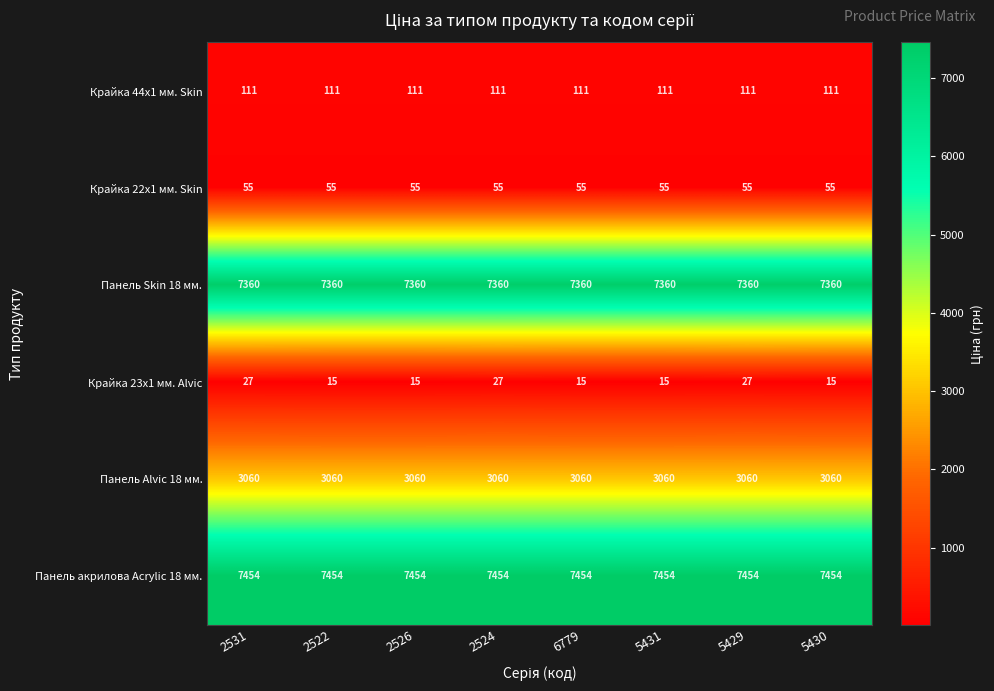

List the series in order of their peak value, highest first.

Панель акрилова Acrylic 18 мм., Панель Skin 18 мм., Панель Alvic 18 мм., Крайка 44x1 мм. Skin, Крайка 22x1 мм. Skin, Крайка 23x1 мм. Alvic